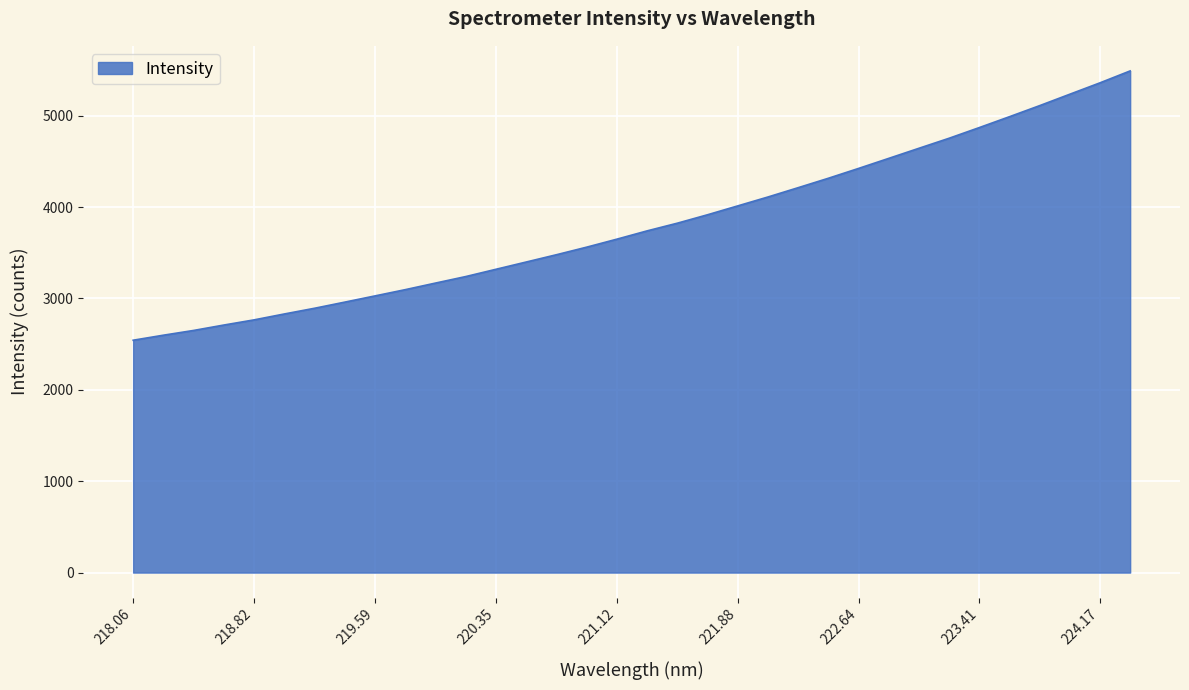

Count the number of values greater than 3739.

17